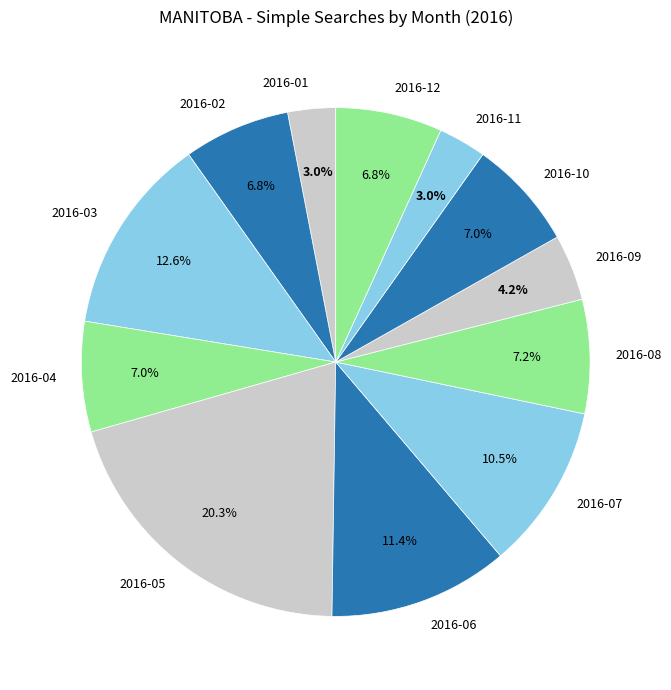

How many segments does this pie chart have?

12